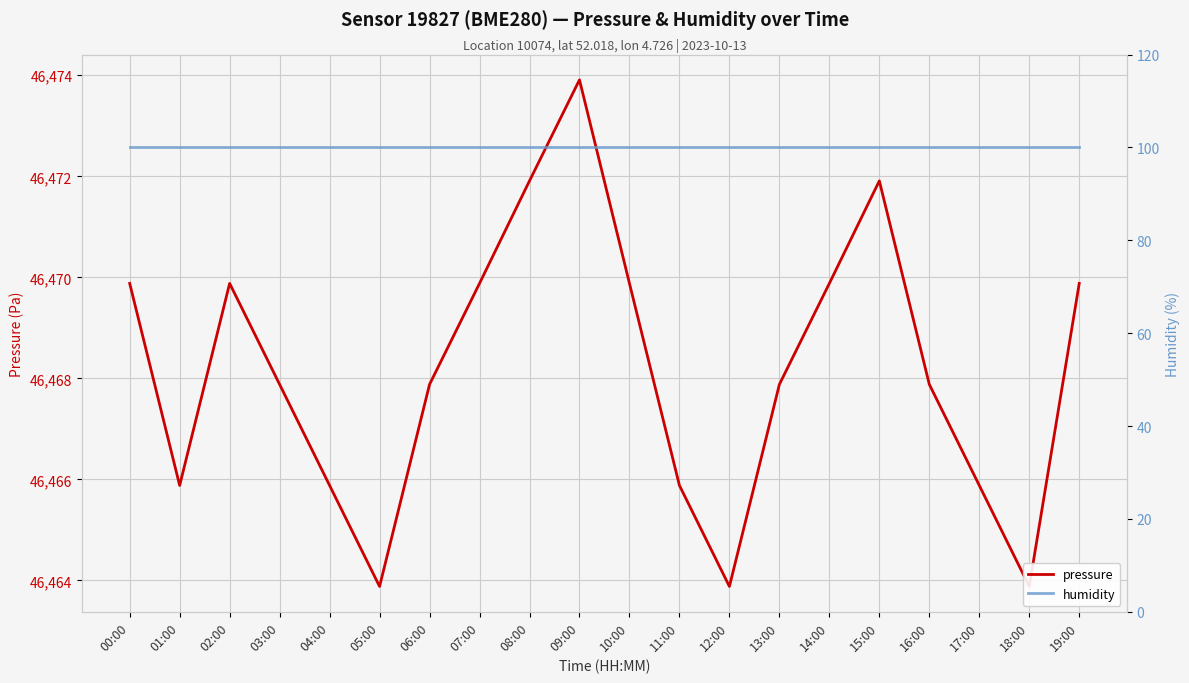

True or false: pressure and humidity cross at least once.

False